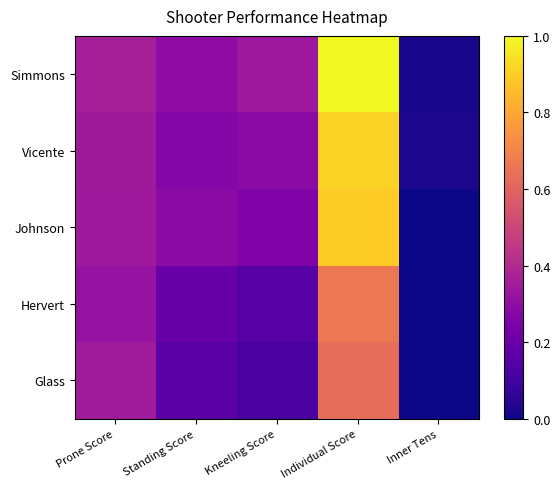

Rank the series by their maximum value, from lowest to highest.

Glass, Hervert, Johnson, Vicente, Simmons